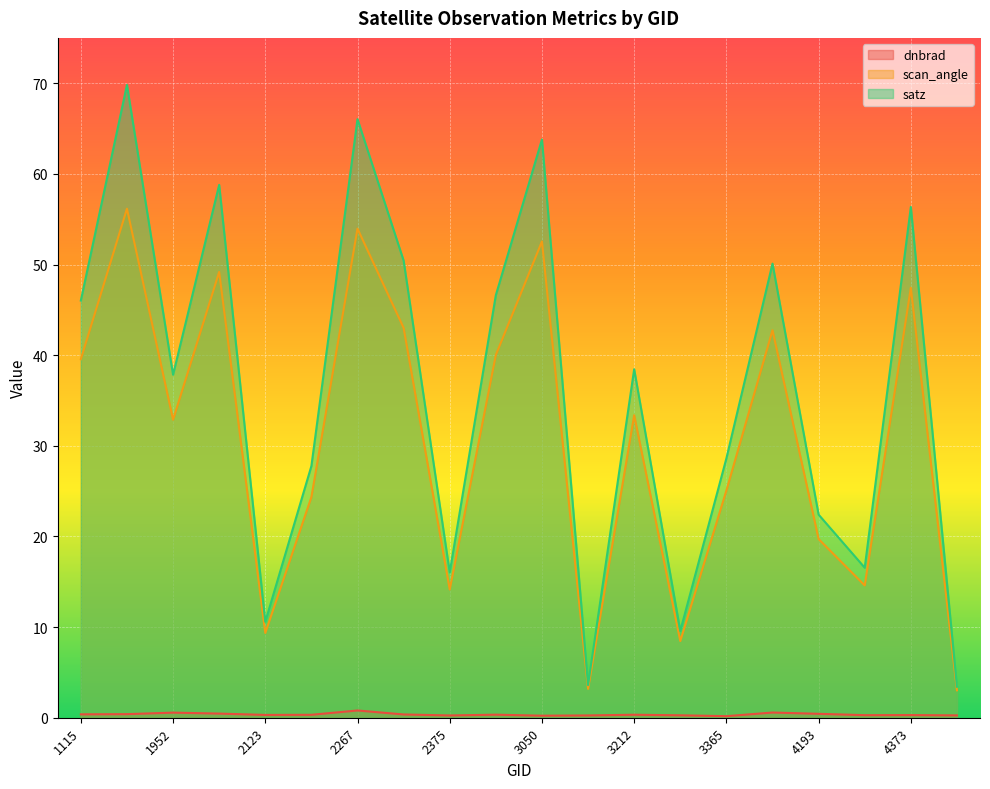

Reading left to right, what are all the values shown in this chart?

dnbrad: 0.4	0.4	0.6	0.5	0.3	0.3	0.8	0.4	0.3	0.3	0.2	0.3	0.3	0.3	0.2	0.6	0.4	0.3	0.3	0.3
scan_angle: 39.6	56.2	32.9	49.2	9.4	24.3	54.0	43.0	14.1	40.0	52.5	3.2	33.4	8.5	25.1	42.7	19.7	14.6	47.4	3.0
satz: 46.0	69.8	37.8	58.8	10.6	27.8	66.0	50.4	16.0	46.6	63.8	3.6	38.4	9.6	28.6	50.1	22.4	16.5	56.3	3.4